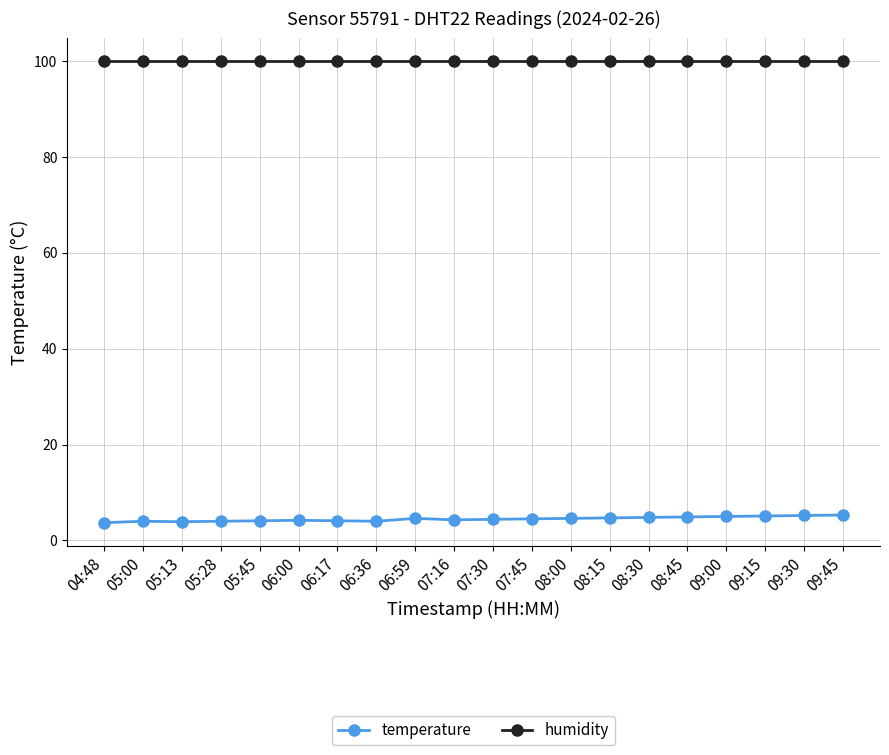

True or false: temperature and humidity cross at least once.

False